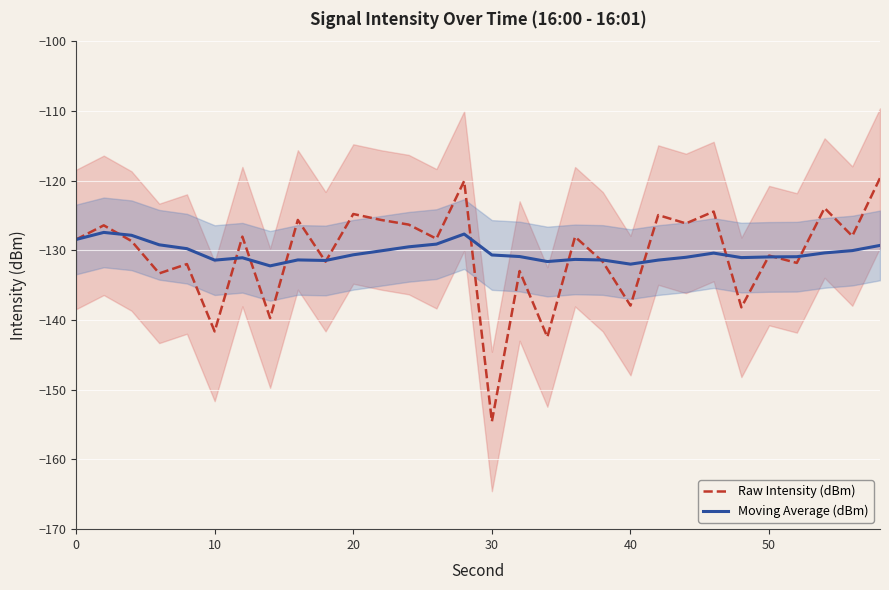

List the series in order of their peak value, highest first.

Raw Intensity (dBm), Moving Average (dBm)